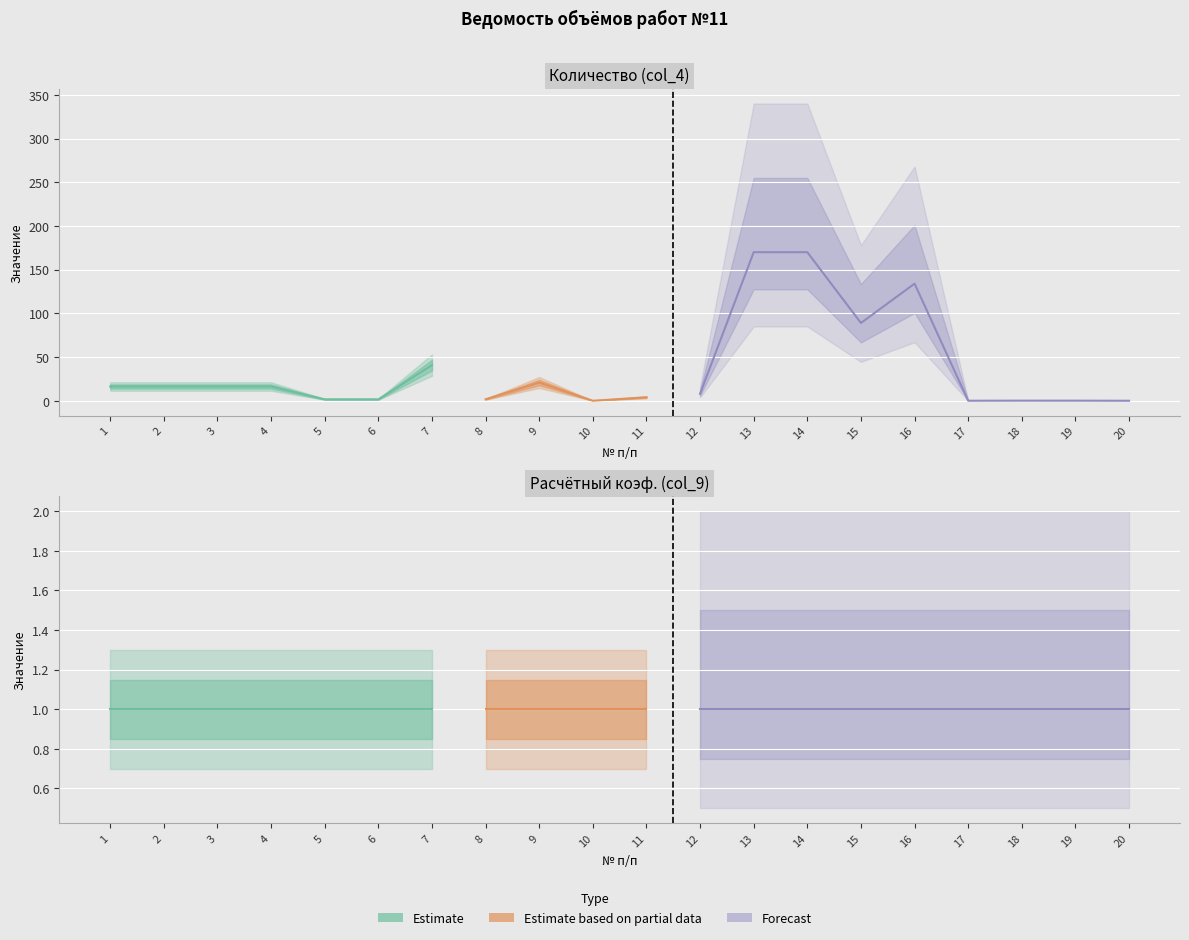

True or false: Количество (col_4) has a value of 134.0 at 16.

True